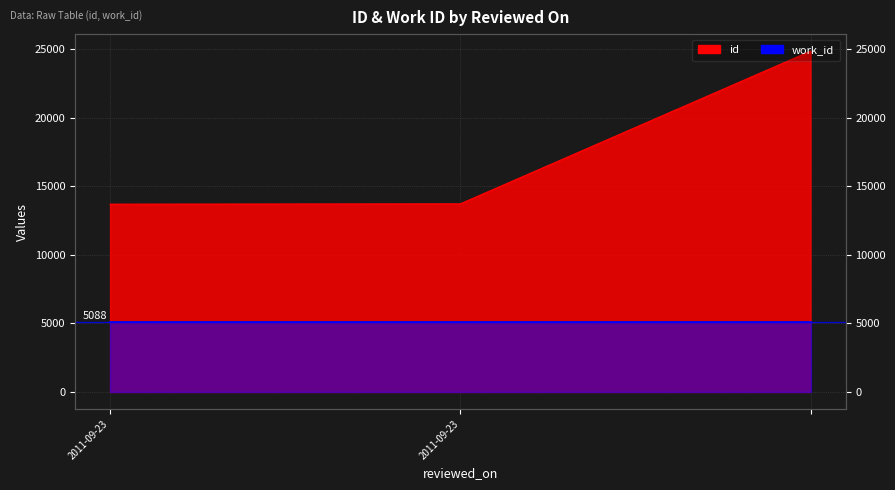

What is the difference between the values at 2011-09-23 and ?

11128